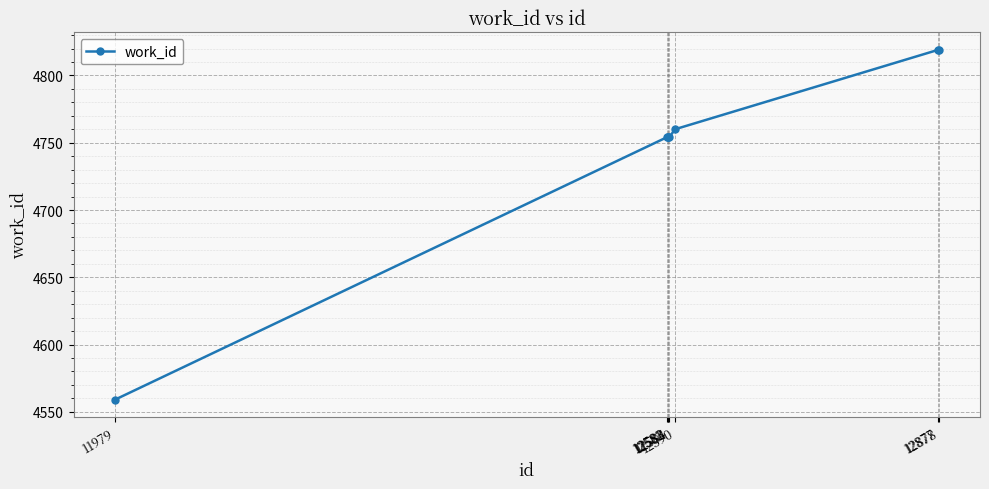

Reading left to right, extract all data points from this chart.

4559	4754	4754	4754	4754	4760	4819	4819